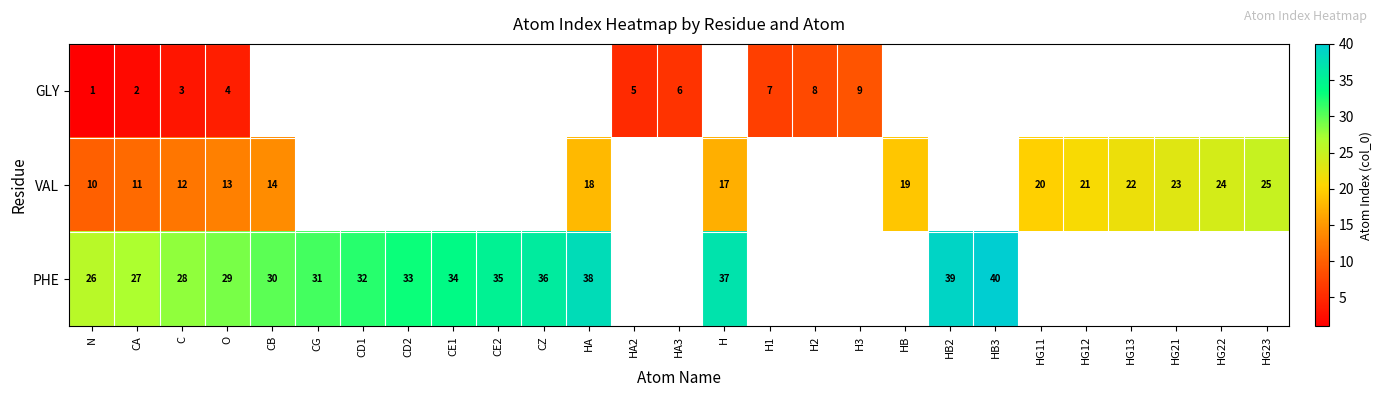

The value of VAL at HG12 is 21. True or false?

True